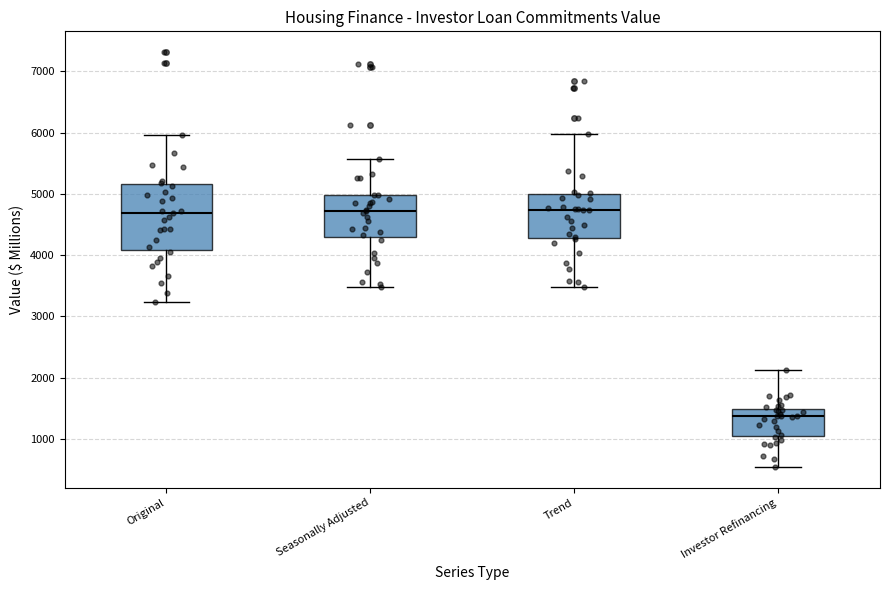

Where does the lower whisker of the box for Trend end on the y-axis? The values are not printed on the chart, so give them approximately, as read against the axis.

3500